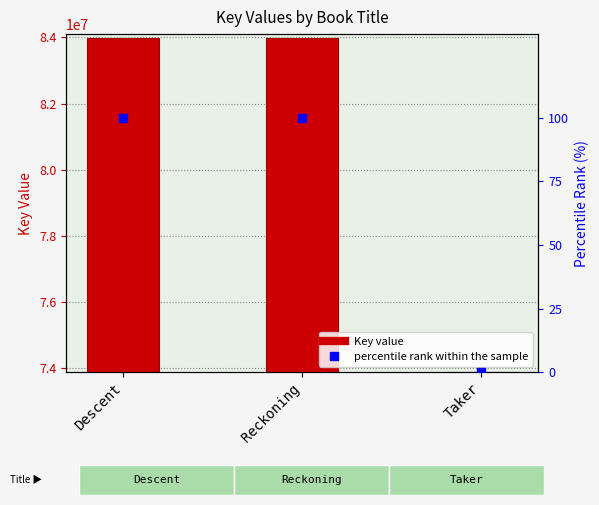

Is the value of Key at Taker greater than the value of percentile rank within the sample at Reckoning?

Yes